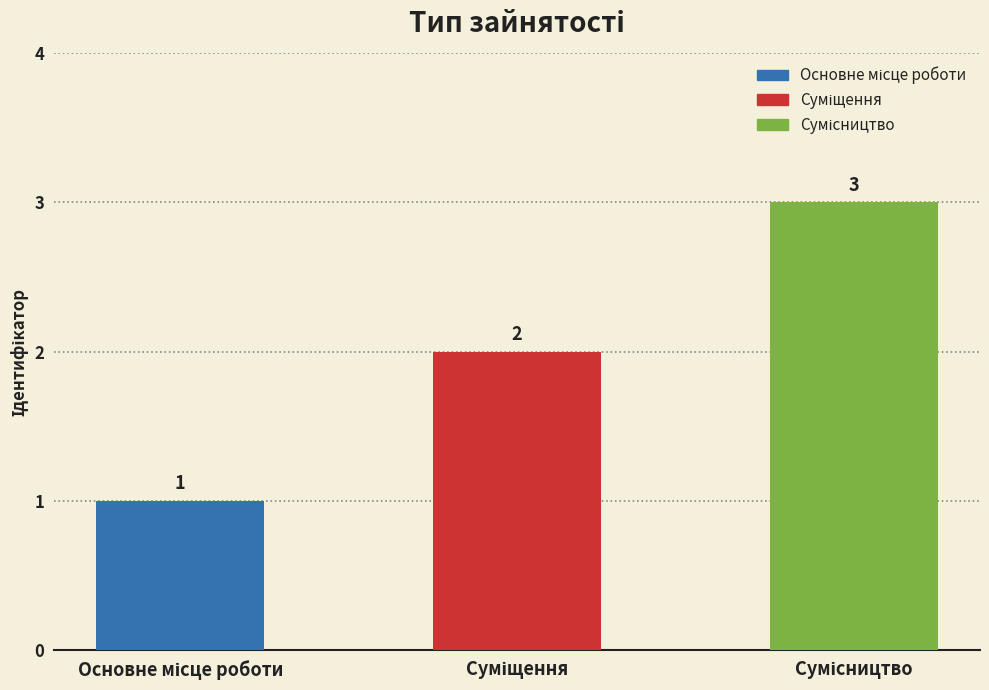

What is the value of the 3rd bar from the left?

3